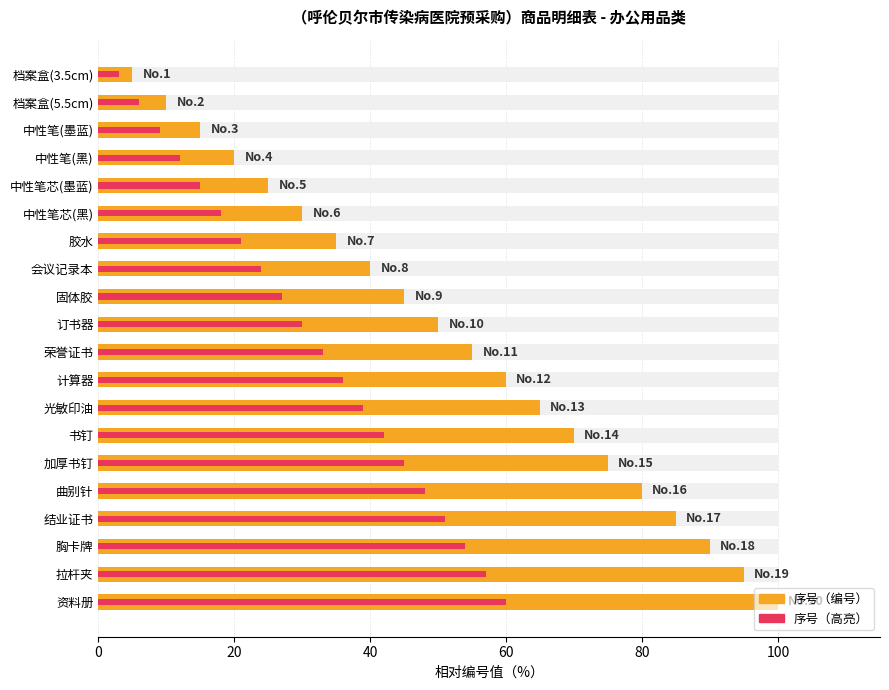

What is the greatest value displayed?

100.0